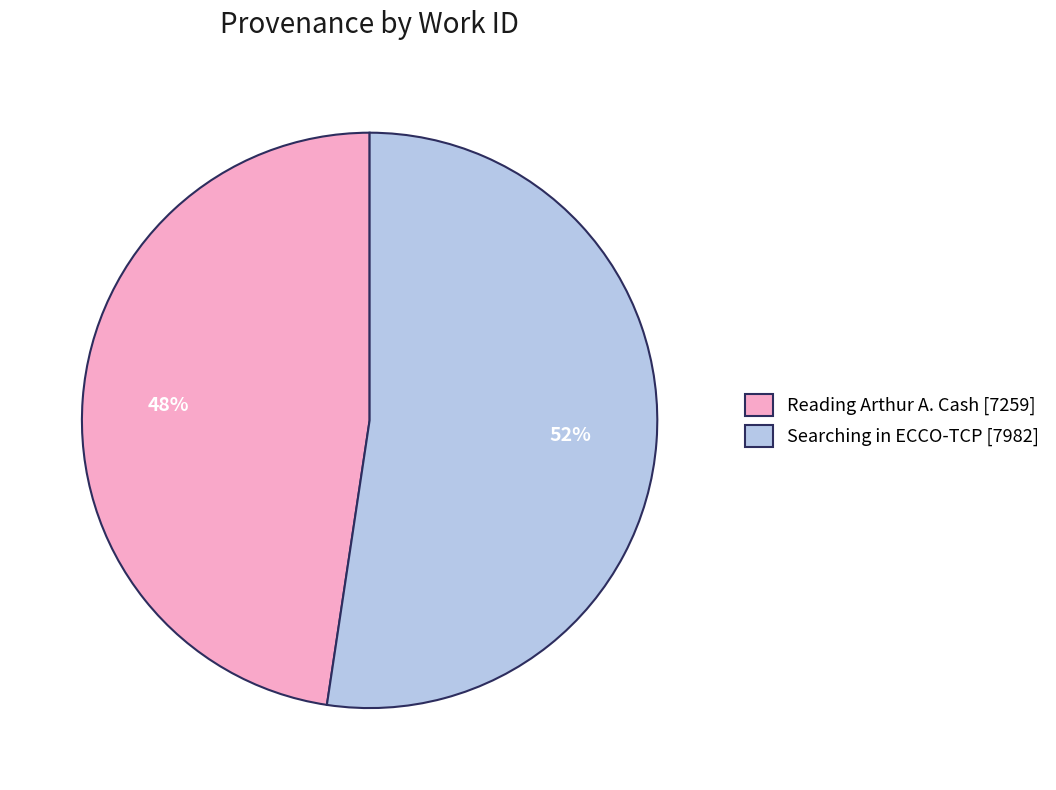

The Searching in ECCO-TCP slice represents 52% of the pie. True or false?

True